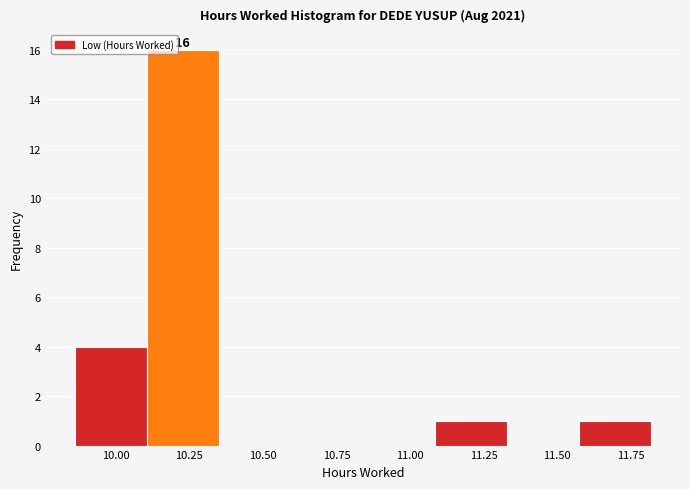

Which range on the x-axis has the tallest bar?

10.105 to 10.350